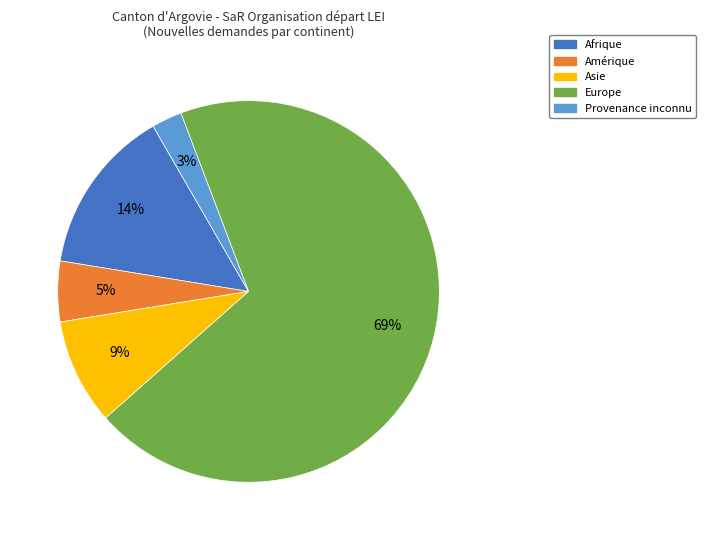

Between Europe and Asie, which is larger?

Europe